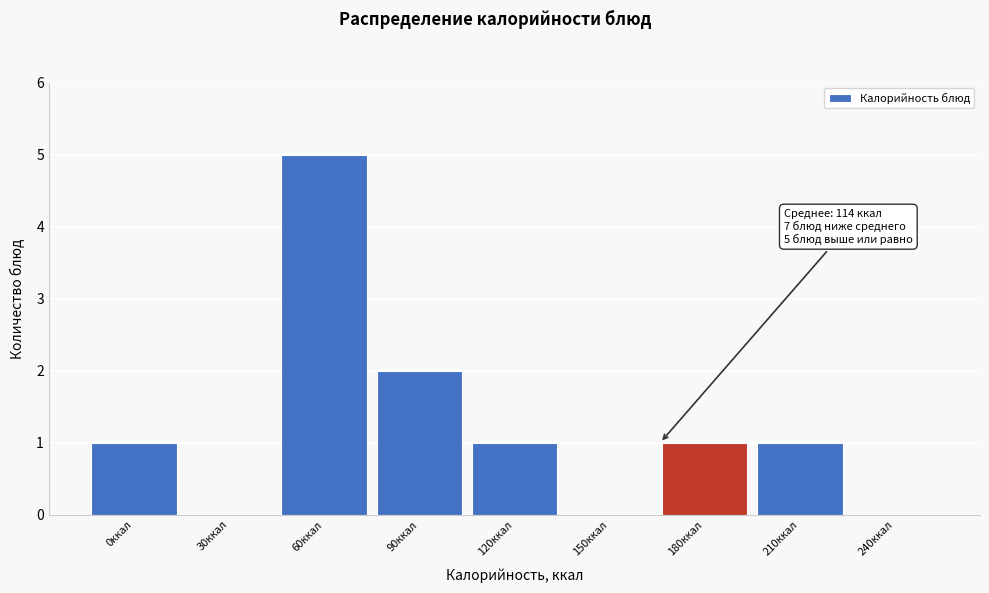

Reading left to right, extract all data points from this chart.

0ккал=1	30ккал=0	60ккал=5	90ккал=2	120ккал=1	150ккал=0	180ккал=1	210ккал=1	240ккал=0